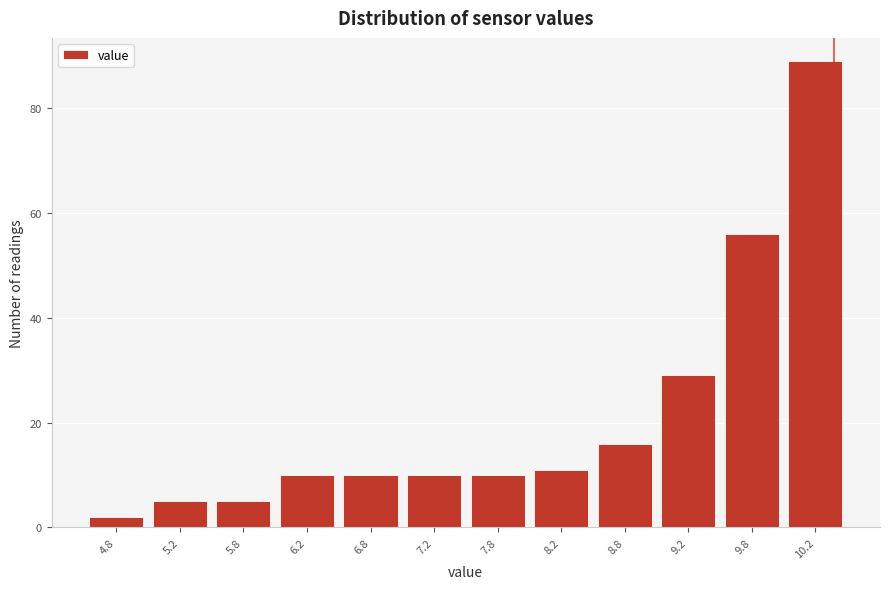

How tall is the bar that spans 4.5 to 5.0 on the x-axis? The values are not printed on the chart, so give them approximately, as read against the axis.

2